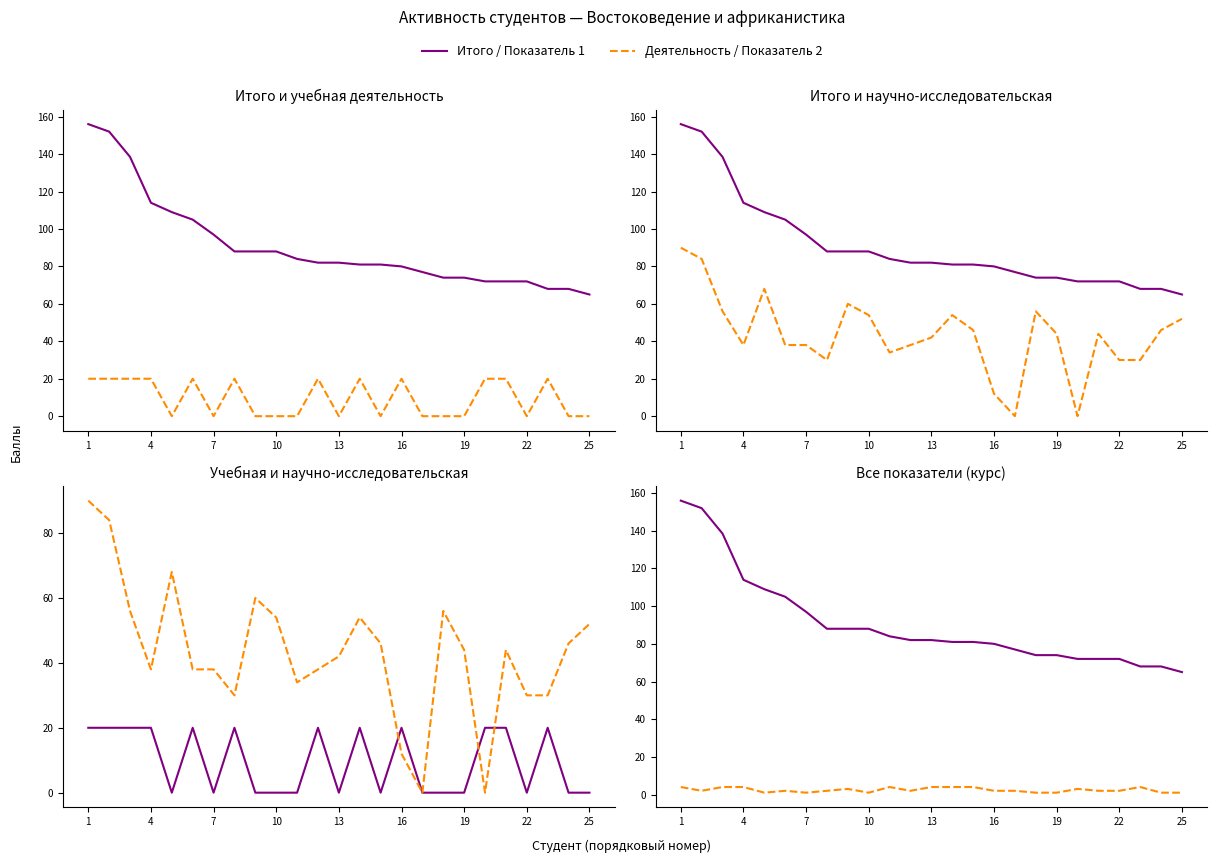

Which has a higher value, 25 or 10?

10